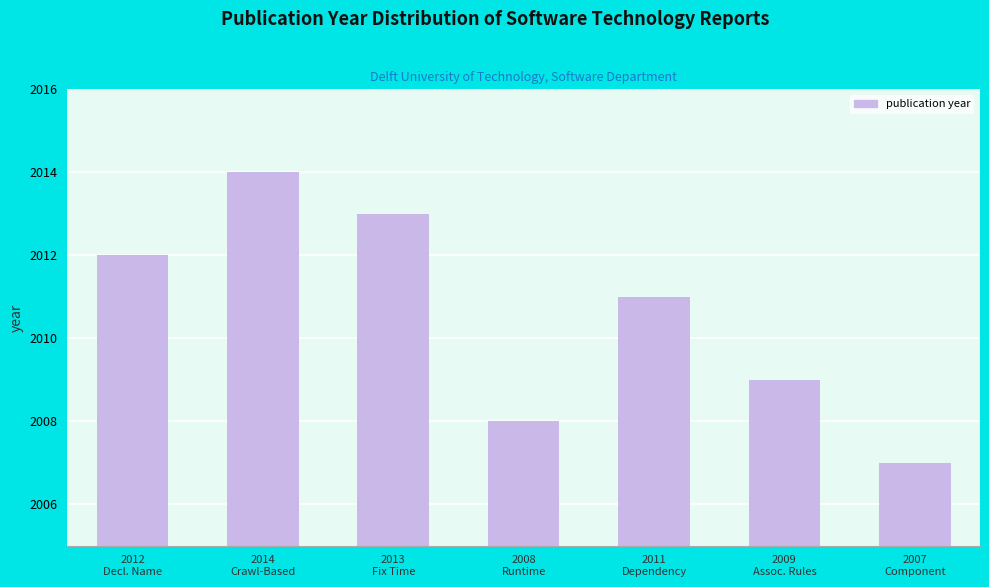

Rank the categories by value from lowest to highest.

2007
Component, 2008
Runtime, 2009
Assoc. Rules, 2011
Dependency, 2012
Decl. Name, 2013
Fix Time, 2014
Crawl-Based